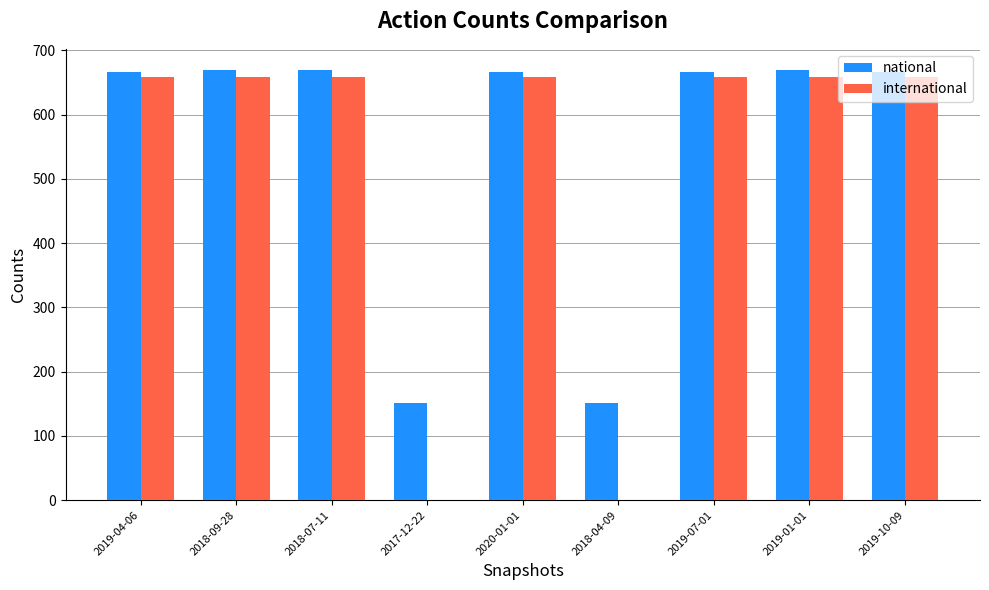

What is the total value across all series at 2018-09-28?

1327